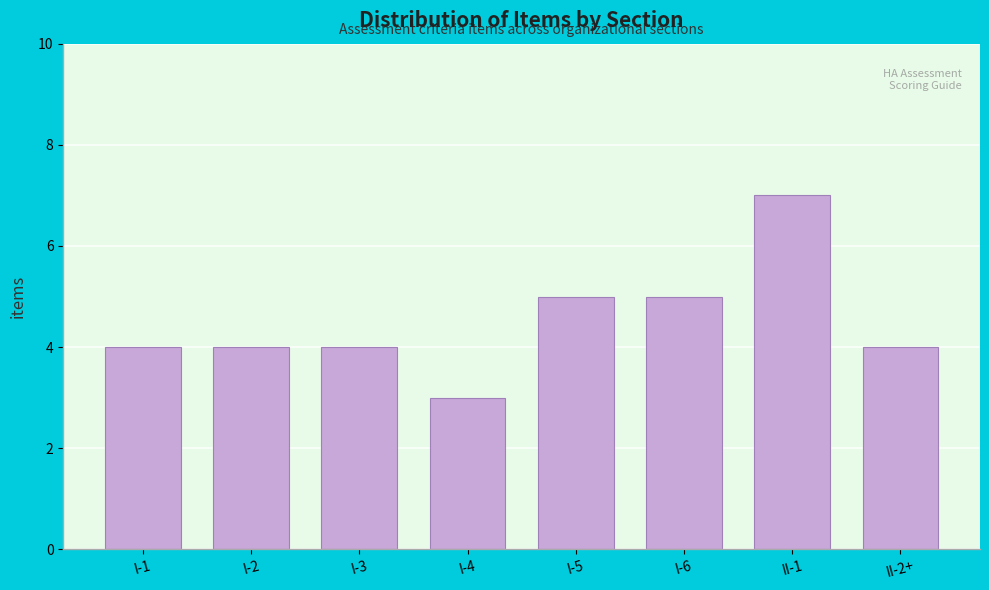

Reading right to left, list all the values displayed in this chart.

II-2+=4	II-1=7	I-6=5	I-5=5	I-4=3	I-3=4	I-2=4	I-1=4